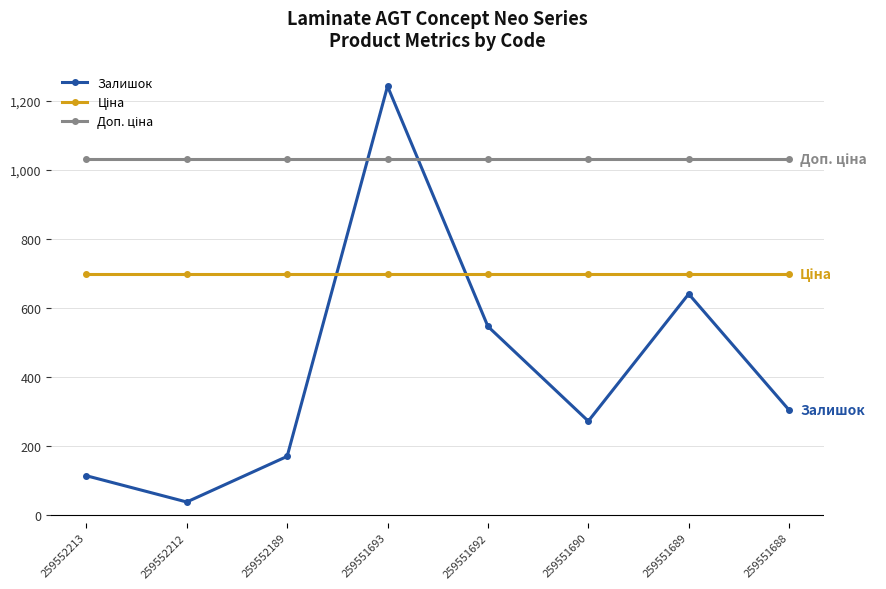

Between 259552189 and 259551692, which series saw the biggest shift?

Залишок